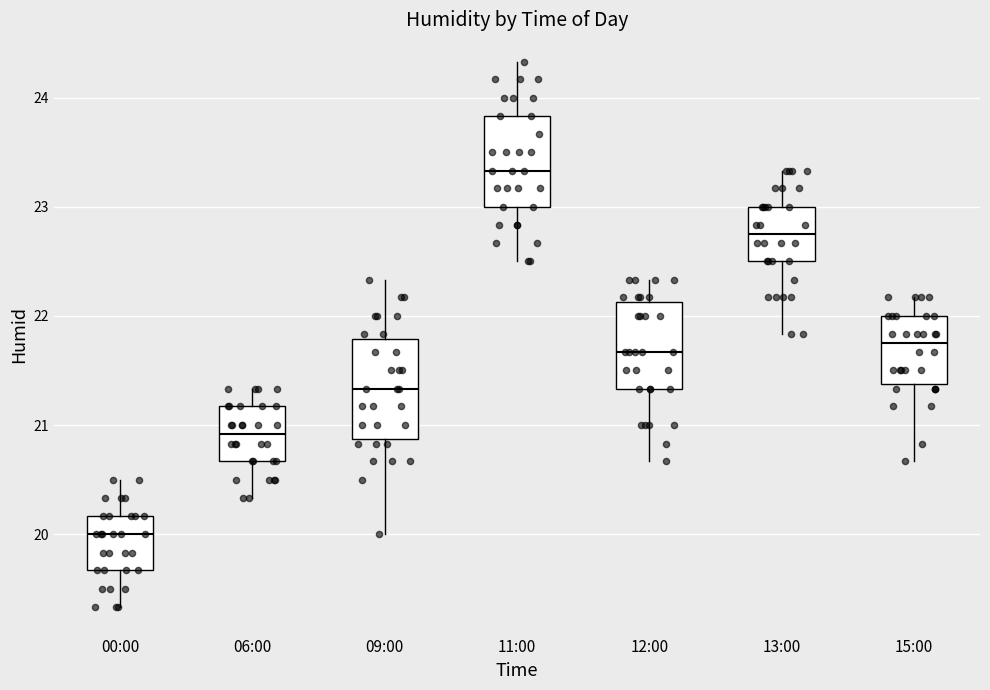

Which box has the lowest median line?

00:00